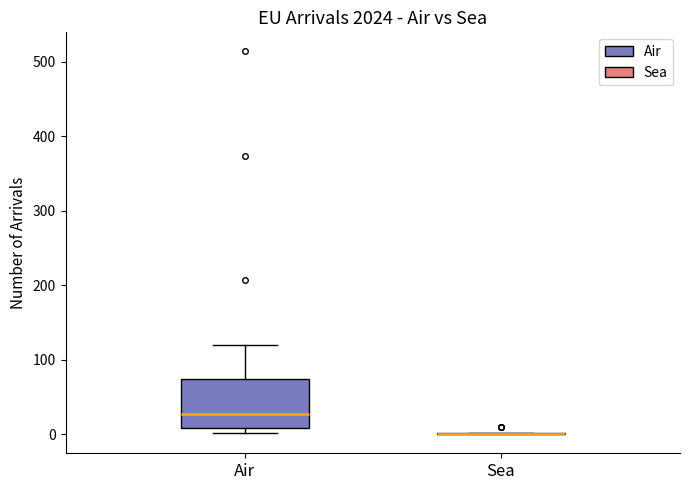

Where is the upper edge of the box for Air on the y-axis? The values are not printed on the chart, so give them approximately, as read against the axis.

70